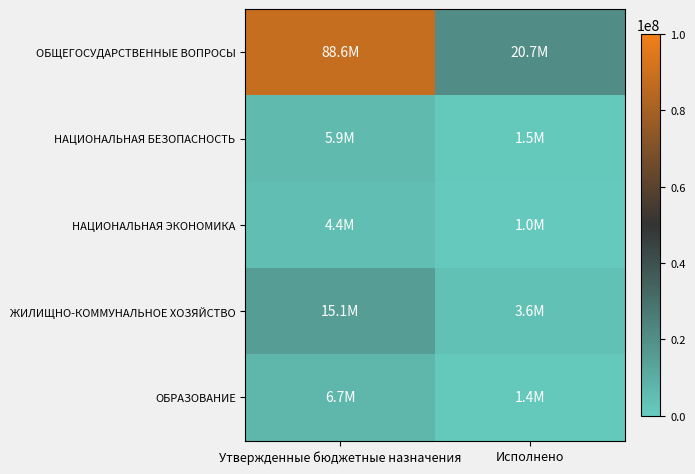

What is the spread (max minus min) of values at Утвержденные бюджетные назначения?

84251101.0